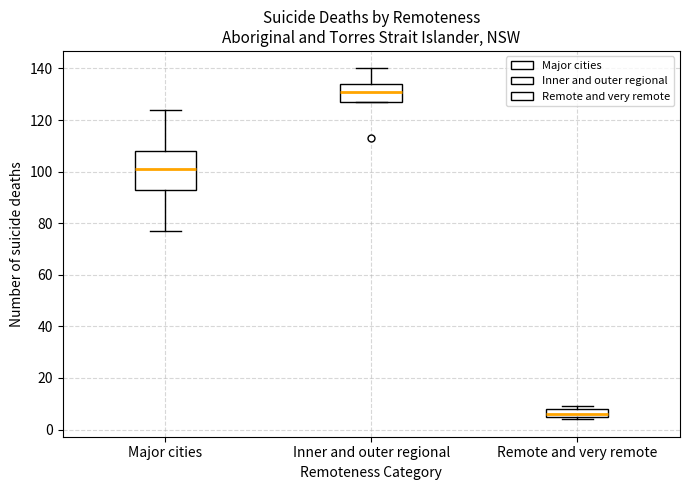

Which box is the tallest, from its lower edge to its upper edge?

Major cities